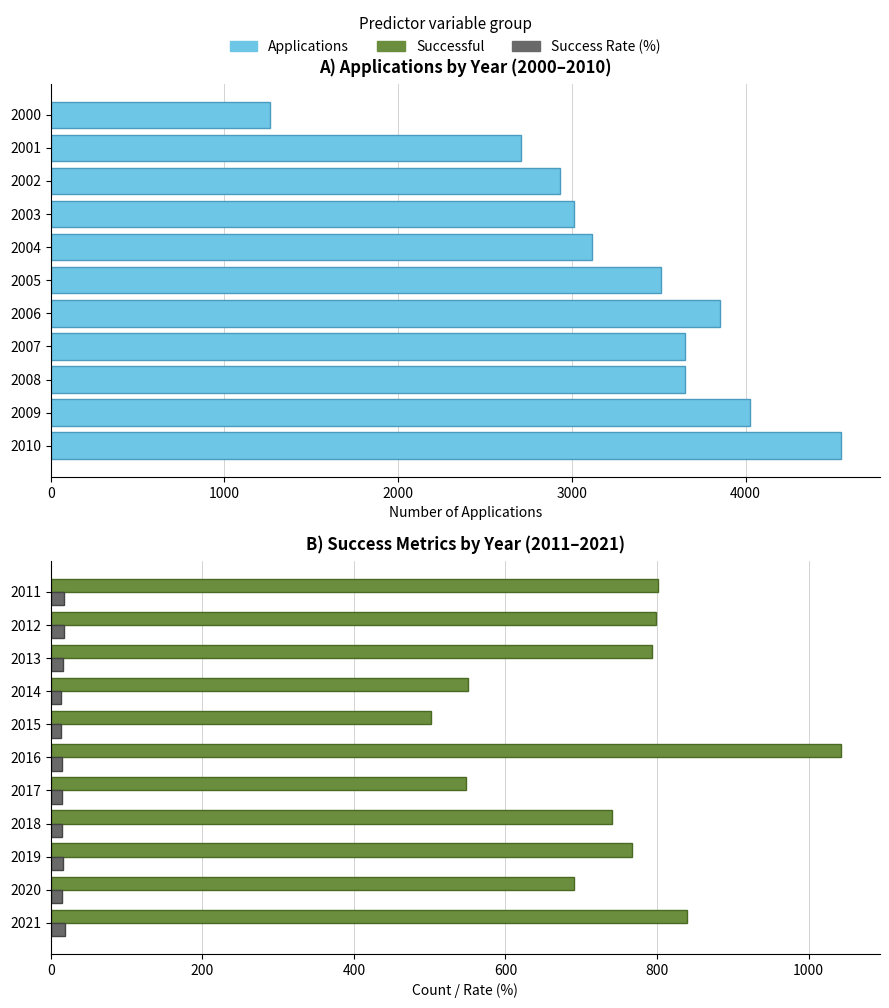

What is the average value of the Applications series?

3295.9